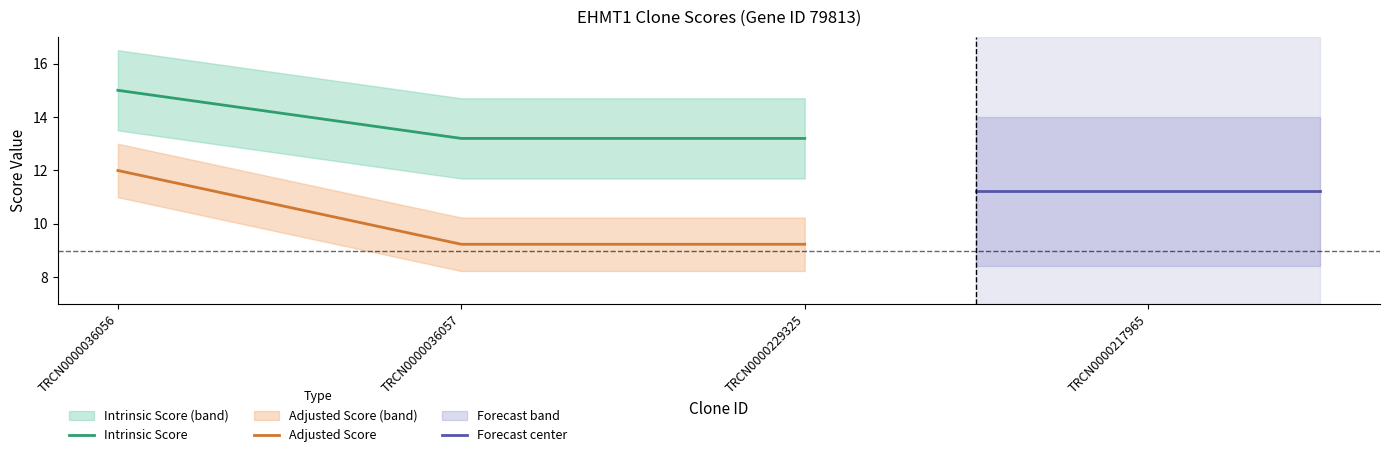

List the series in order of their overall mean, lowest first.

Adjusted Score, Forecast center, Intrinsic Score